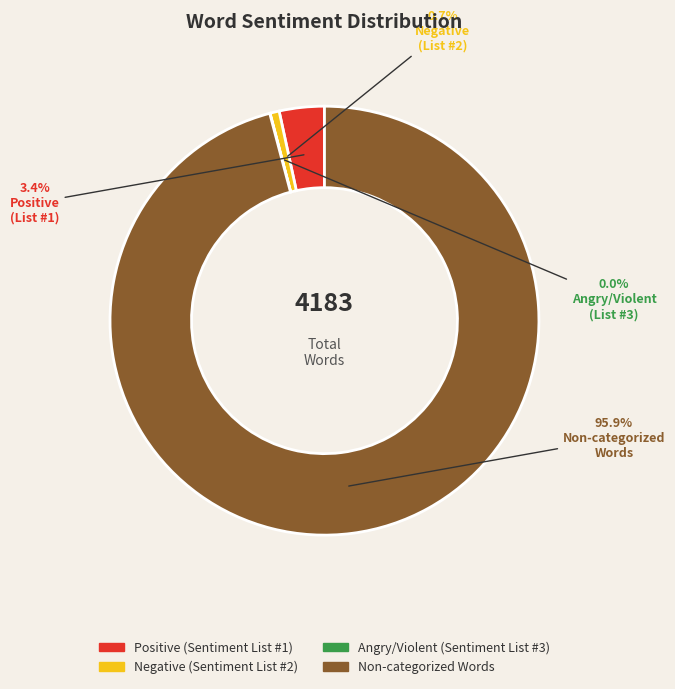

Is there a majority slice in this chart?

Yes